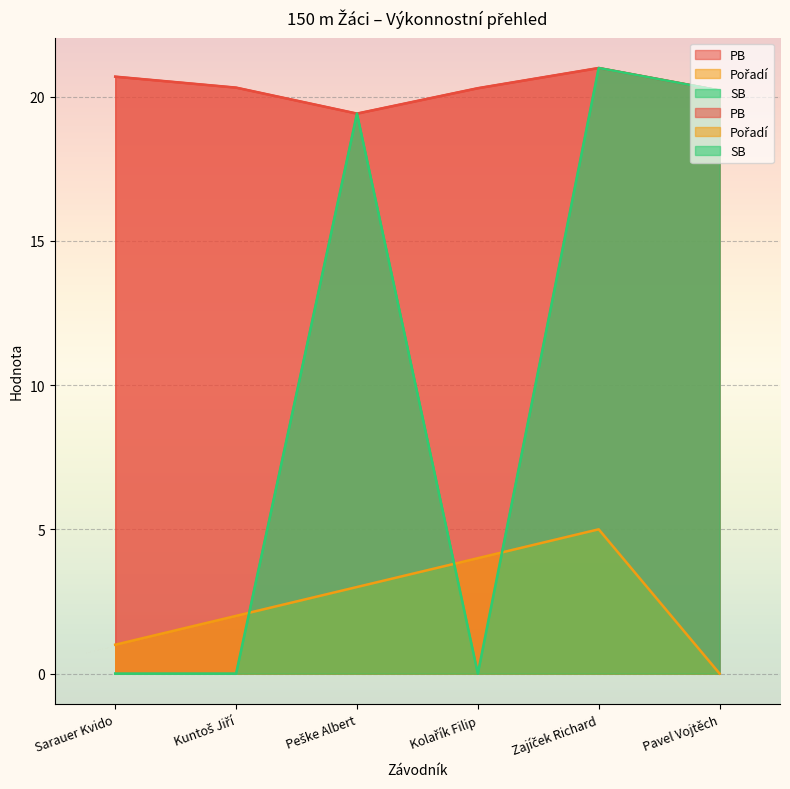

True or false: SB has more than 0 interior local peaks.

True